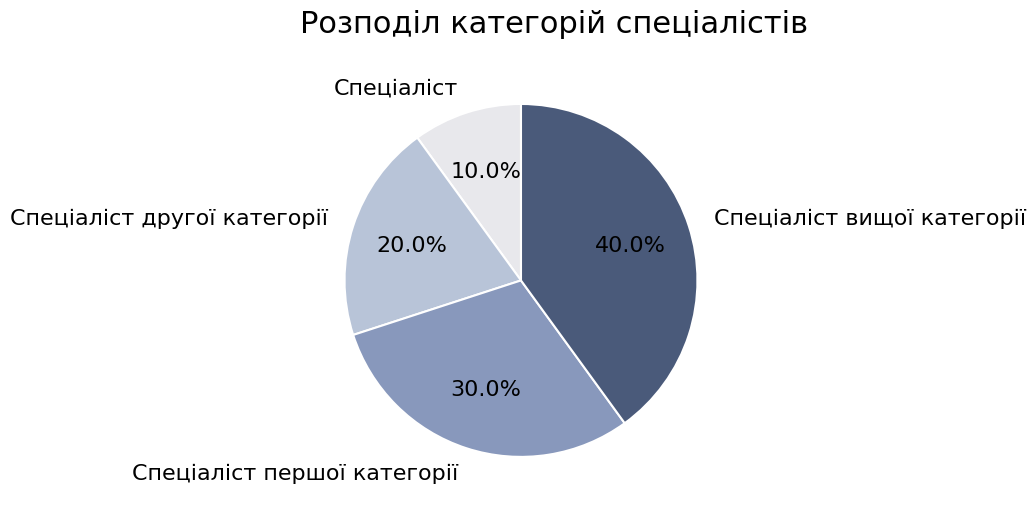

True or false: Спеціаліст вищої категорії accounts for 31% of the total.

False